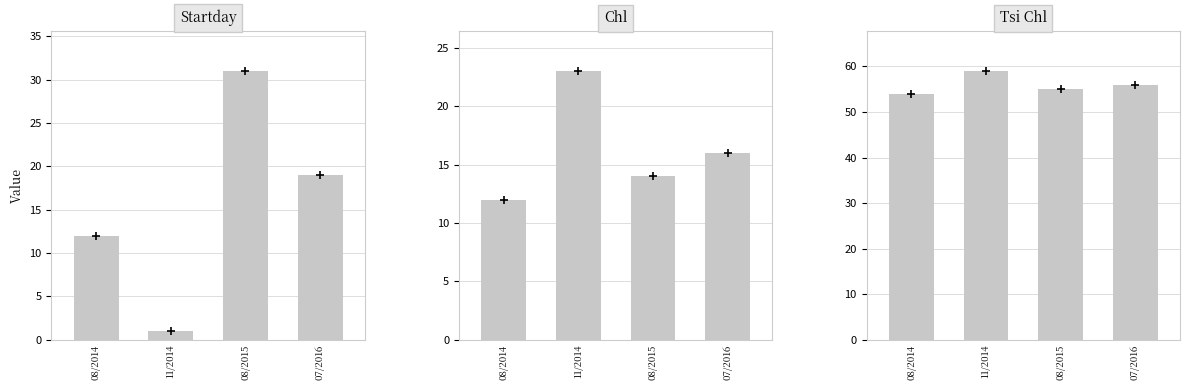

True or false: Tsi Chl has a value of 54 at 08/2014.

True